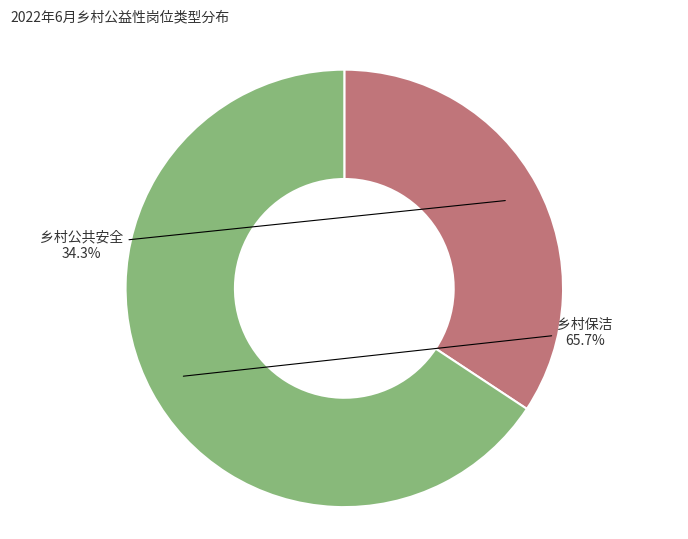

Is there a majority slice in this chart?

Yes